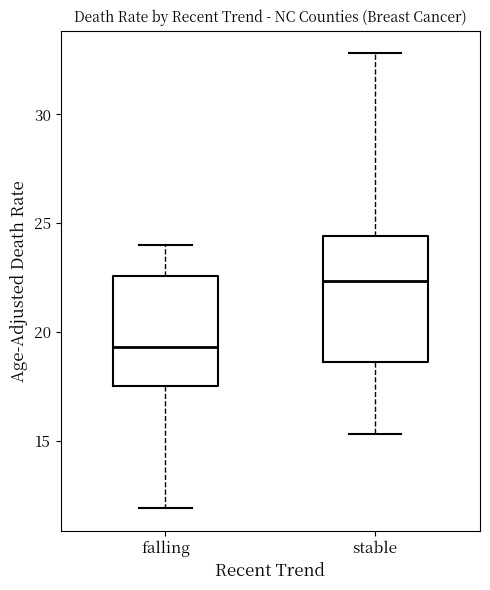

Reading left to right, transcribe this box plot: for each box, give where its median line is, the range the box spans, and where its two whiskers end, as read against the y-axis. The values are not printed on the chart, so give them approximately, as read against the axis.

falling: median 19.5, box 17.5 to 22.5, whiskers 12.0 to 24.0
stable: median 22.5, box 18.5 to 24.5, whiskers 15.5 to 33.0